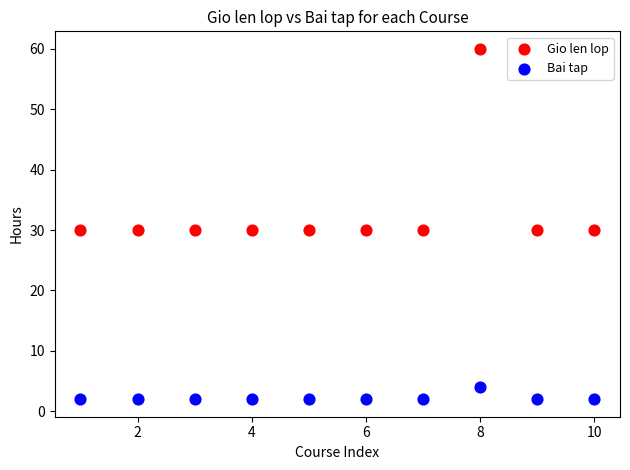

Which series has the largest Y range (max minus min)?

Gio len lop